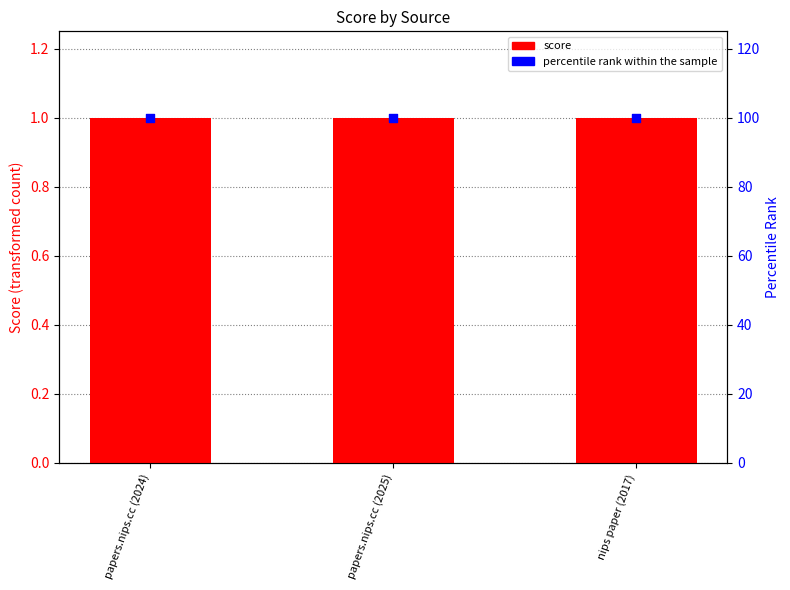

Which series has the widest spread of Y values?

score